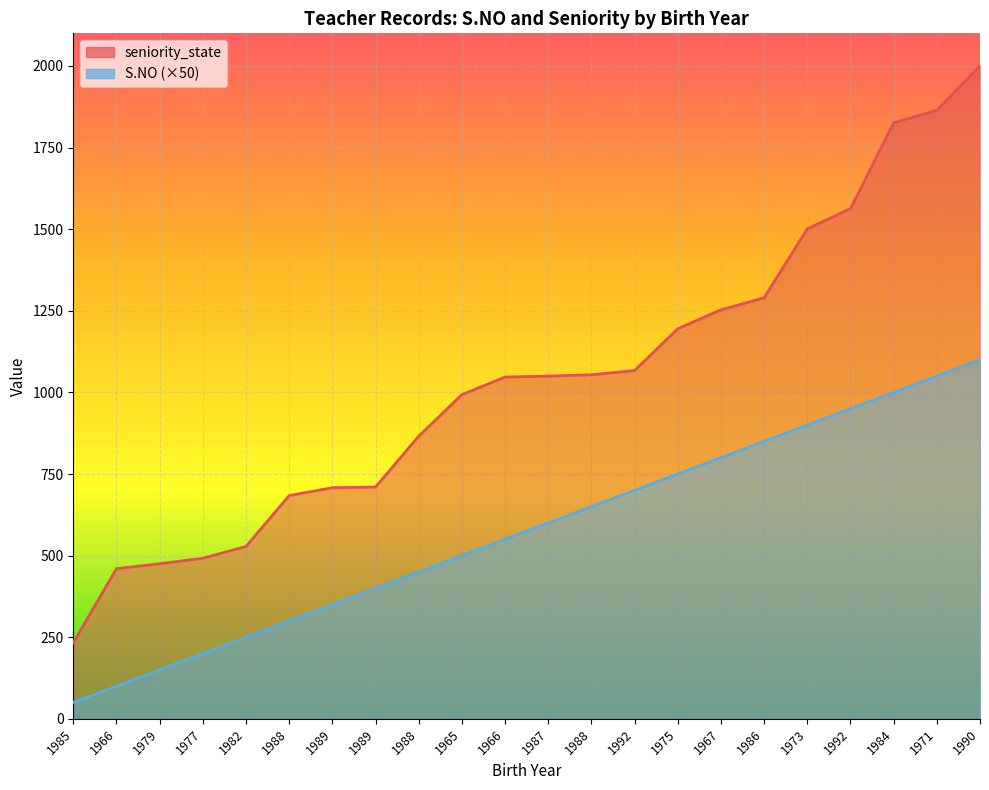

At how many categories does at least one series exceed 581?

17